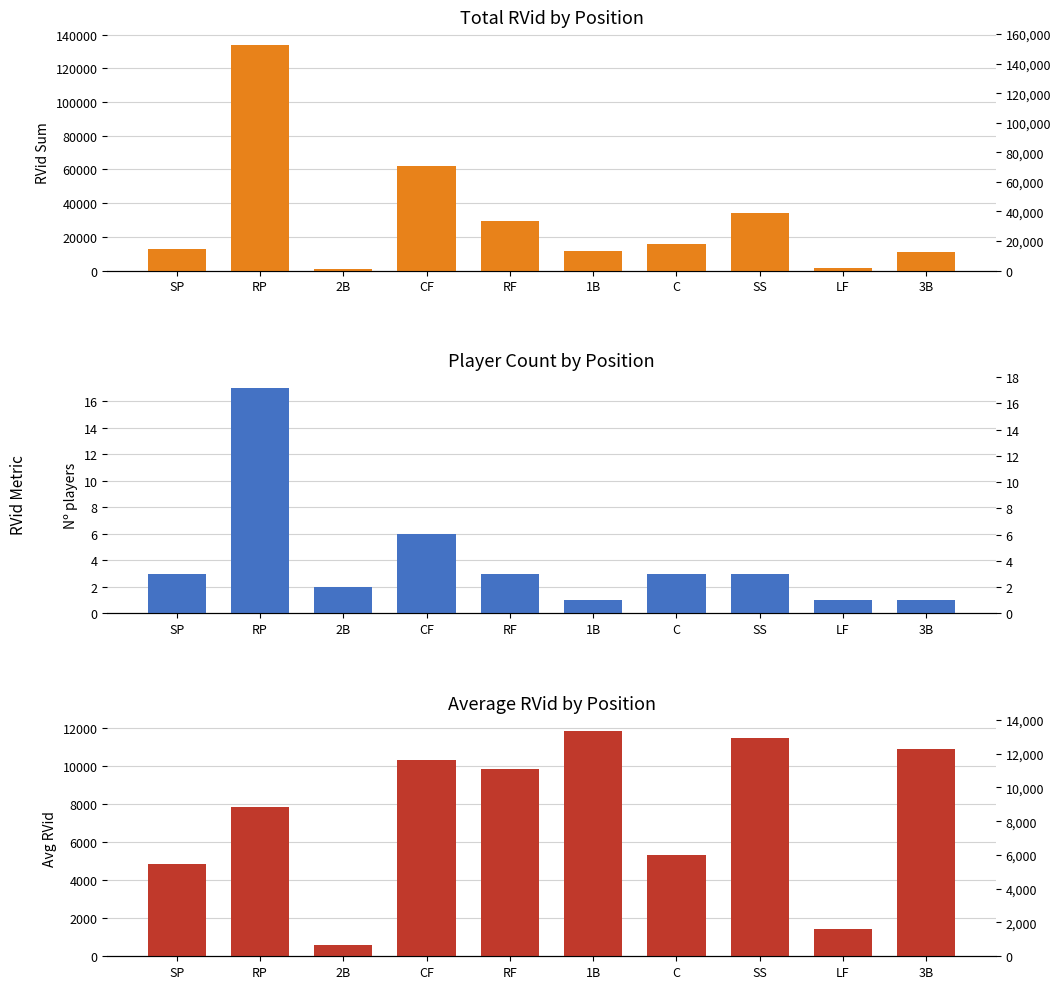

Which series has the largest total across all categories?

RVid Sum